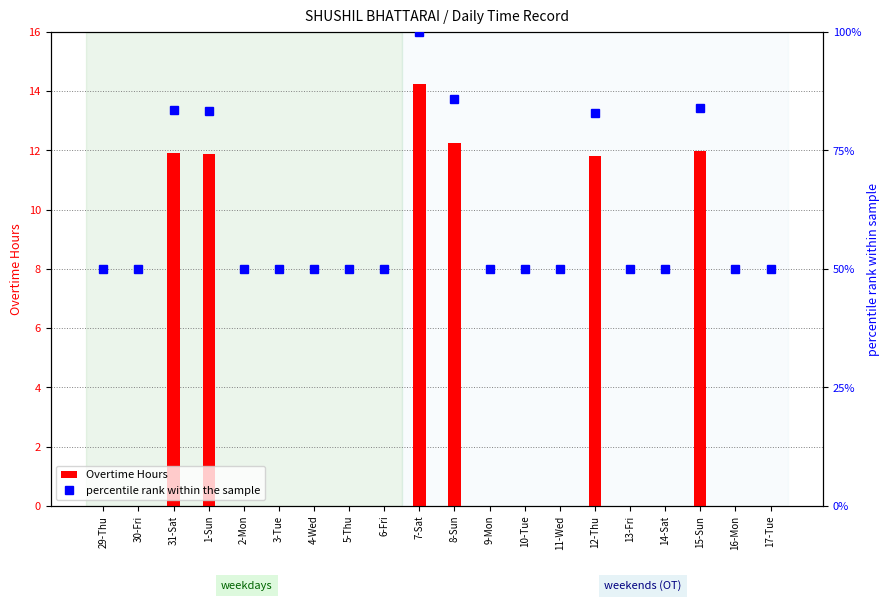

What is the label of the 8th bar from the left?

5-Thu